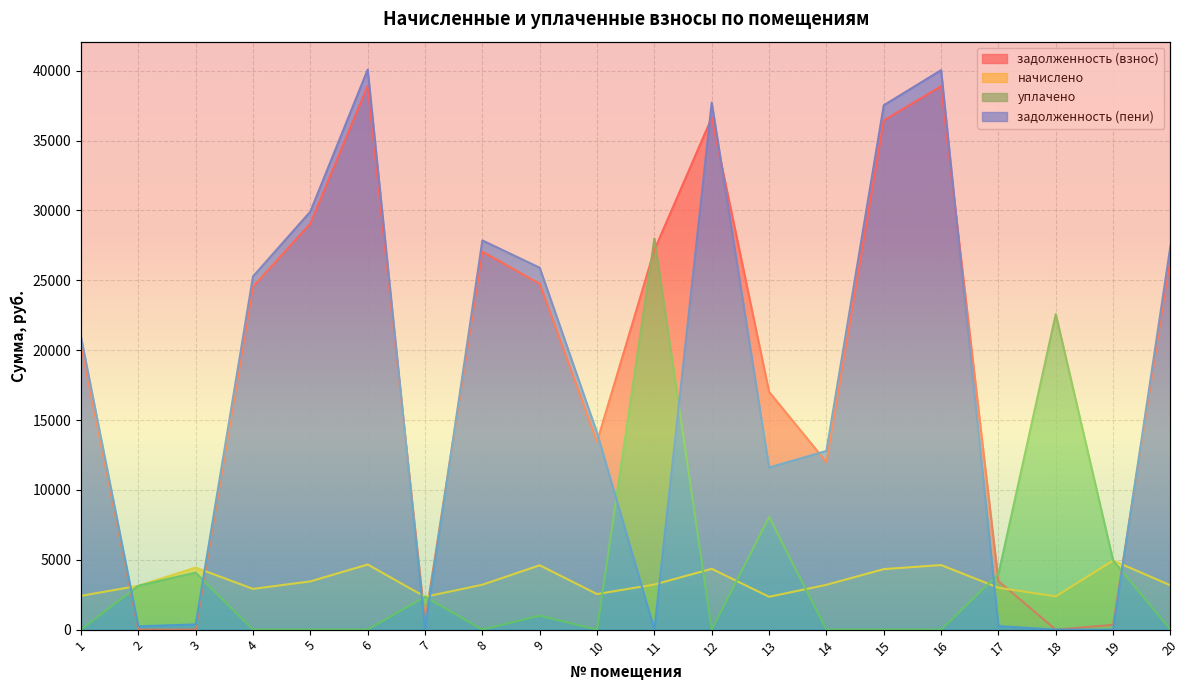

What are all the series names shown in the legend?

задолженность (взнос), начислено, уплачено, задолженность (пени)